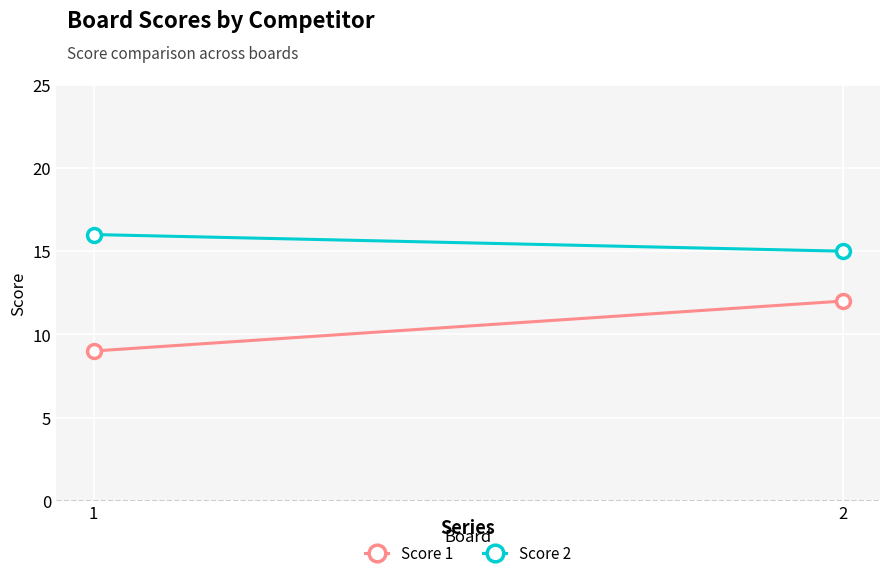

What is the sum of the Score 2 values at 2 and 1?

31